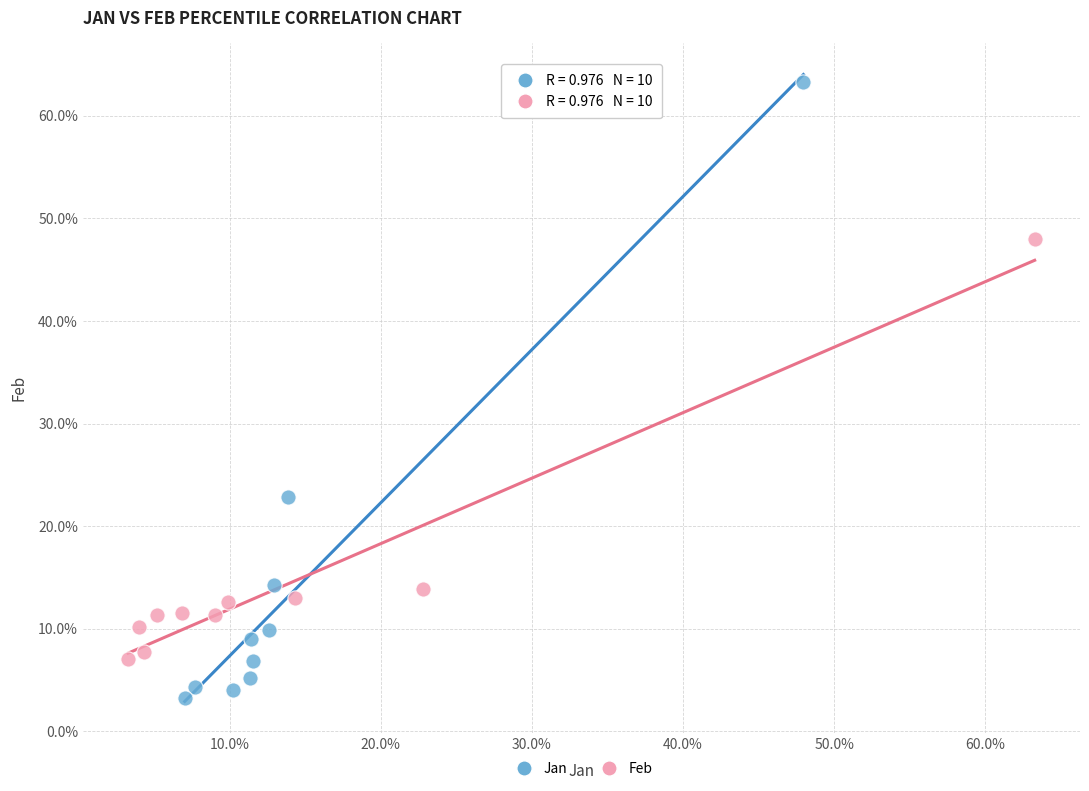

Which series has the widest spread of Y values?

Jan